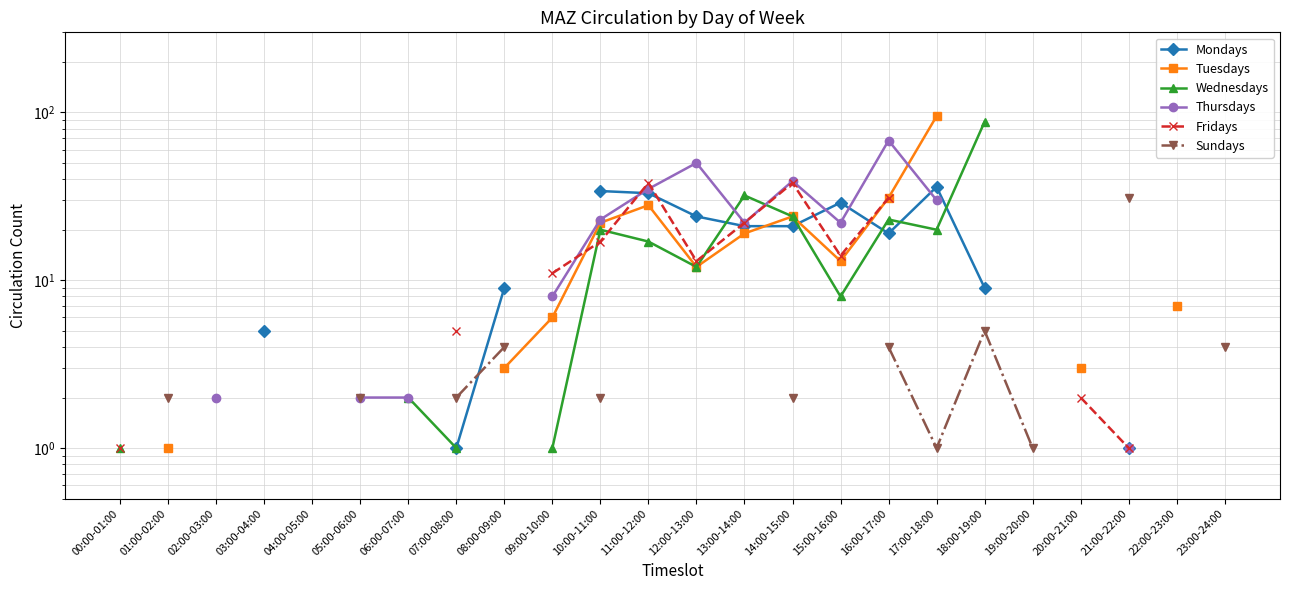

How many values in the Tuesdays series are below 7?

4